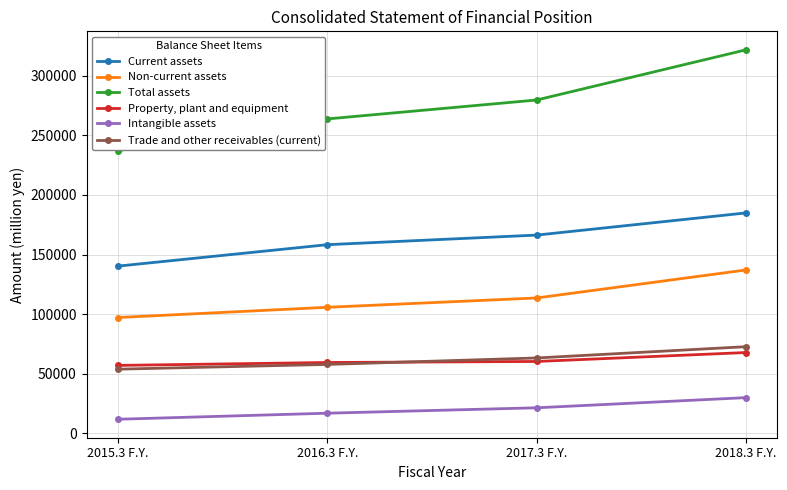

Which series has the widest spread of values?

Total assets